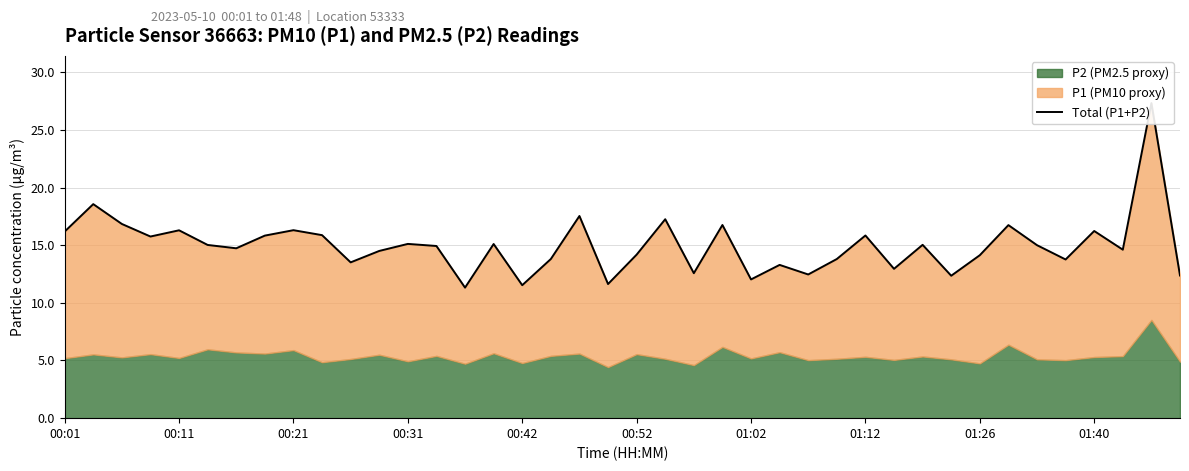

What is the label of the 12th point from the left?

11